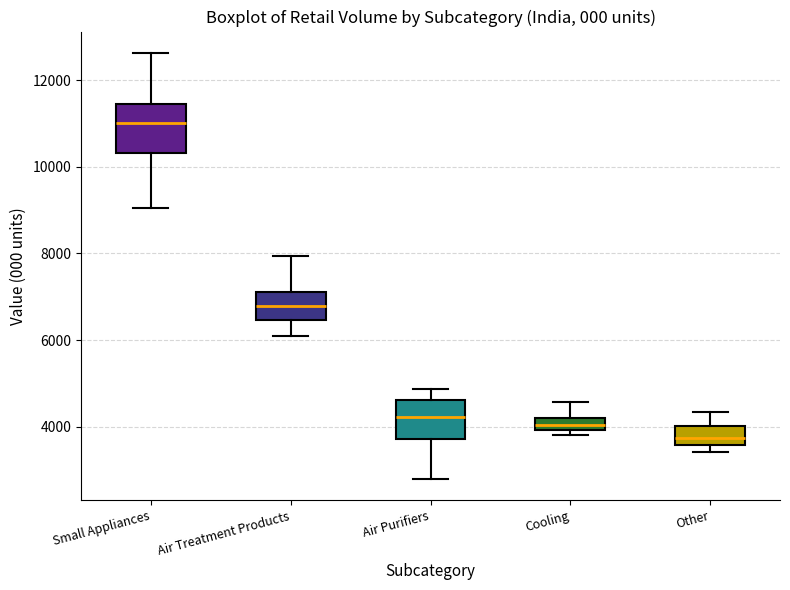

Where is the upper edge of the box for Other on the y-axis? The values are not printed on the chart, so give them approximately, as read against the axis.

4000